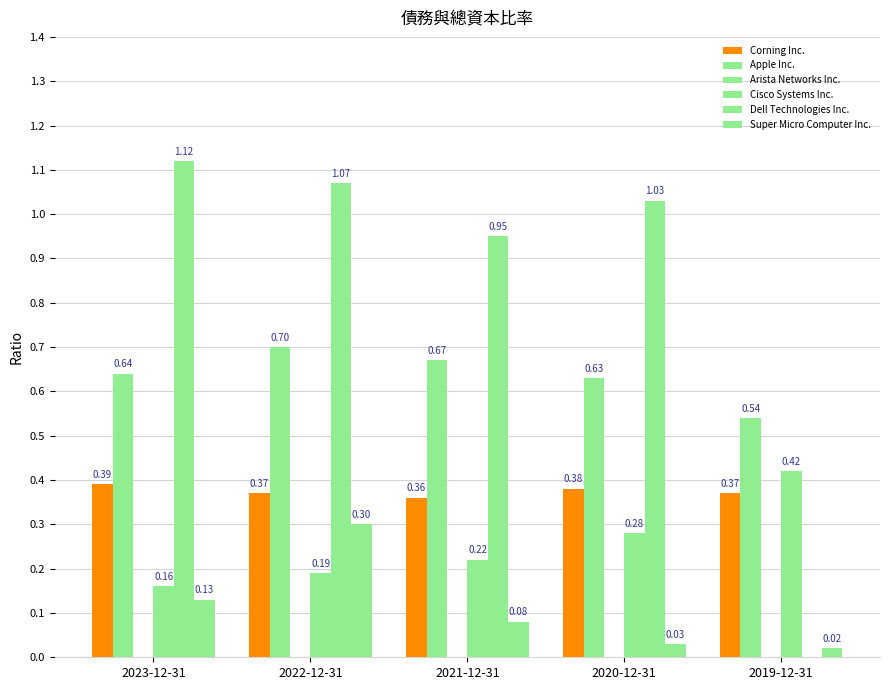

True or false: Apple Inc. has a value of 0.1 at 2023-12-31.

False